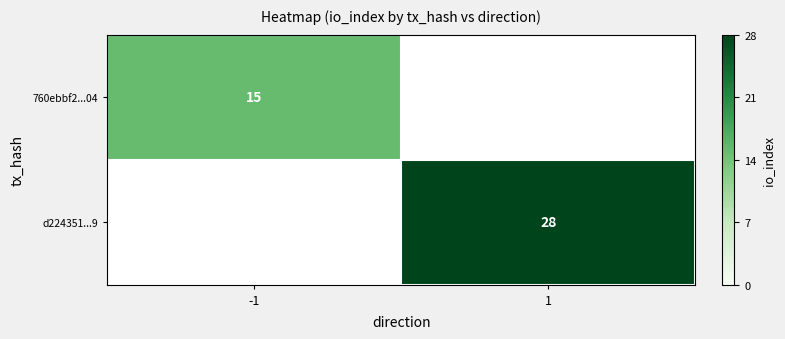

The value of 760ebbf2...04 at -1 is 8. True or false?

False